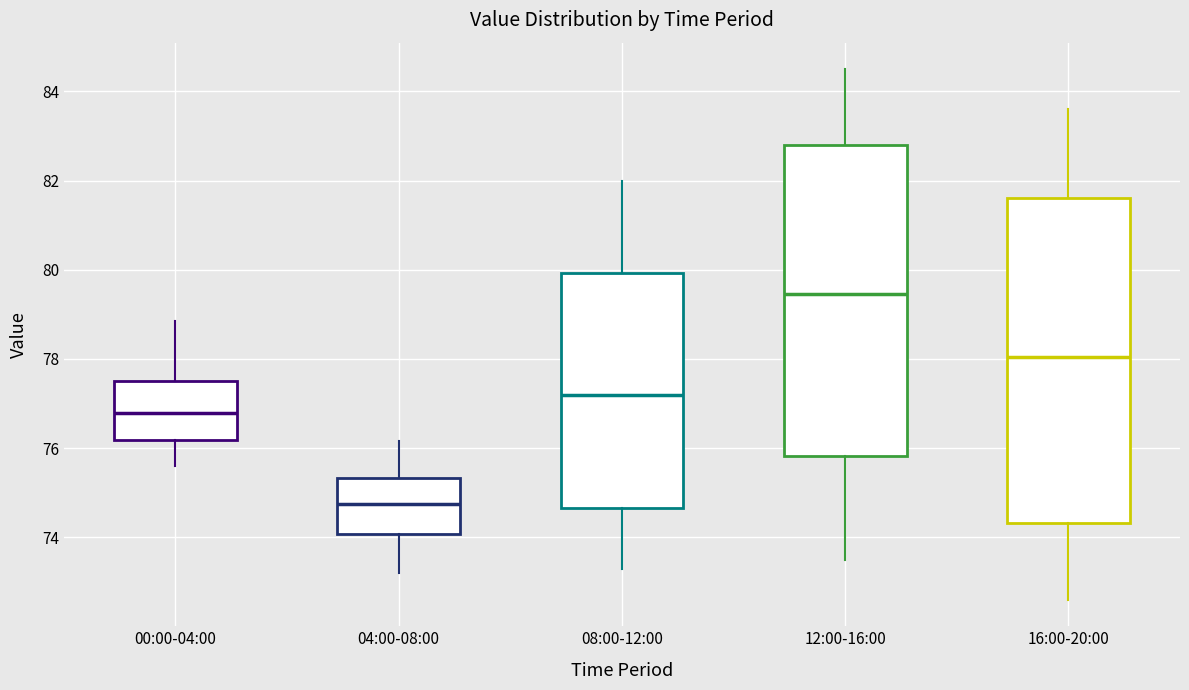

Reading left to right, transcribe this box plot: for each box, give where its median line is, the range the box spans, and where its two whiskers end, as read against the y-axis. The values are not printed on the chart, so give them approximately, as read against the axis.

00:00-04:00: median 76.8, box 76.2 to 77.6, whiskers 75.6 to 78.8
04:00-08:00: median 74.8, box 74.0 to 75.4, whiskers 73.2 to 76.2
08:00-12:00: median 77.2, box 74.6 to 80.0, whiskers 73.4 to 82.0
12:00-16:00: median 79.4, box 75.8 to 82.8, whiskers 73.6 to 84.6
16:00-20:00: median 78.0, box 74.4 to 81.6, whiskers 72.6 to 83.6